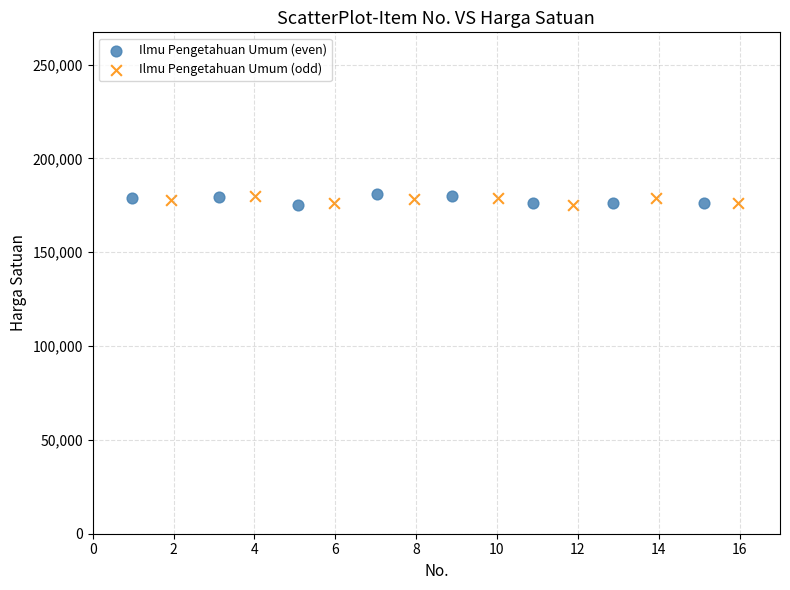

Which series has the largest Y range (max minus min)?

Ilmu Pengetahuan Umum (even)